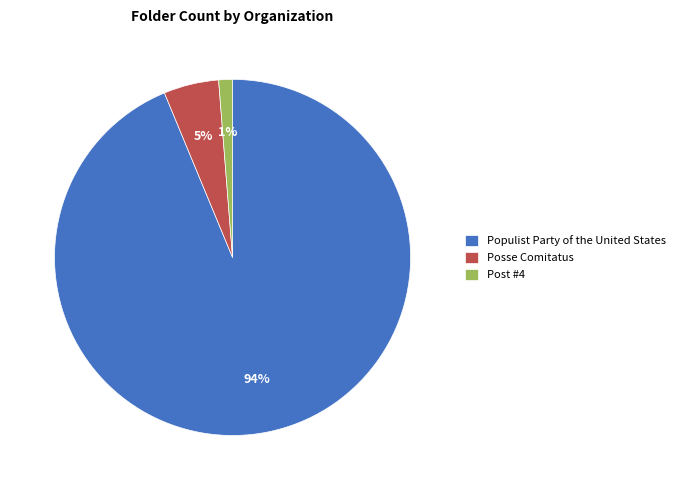

Which has a higher value, Posse Comitatus or Post #4?

Posse Comitatus